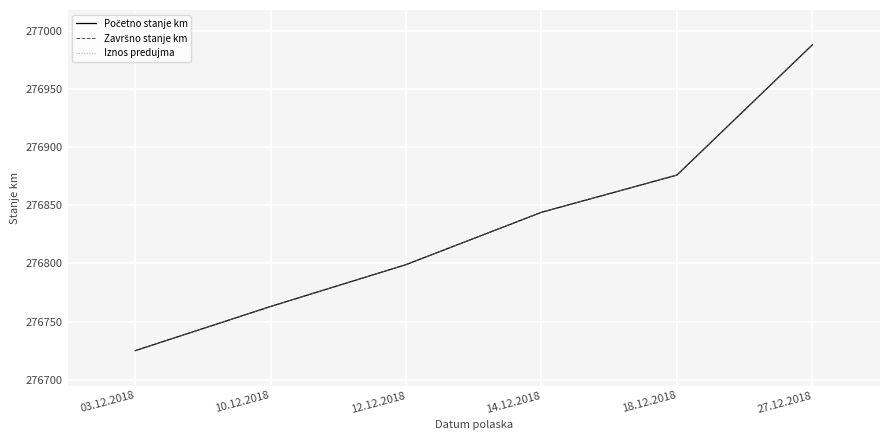

How many values in the Završno stanje km series exceed 276844?

2